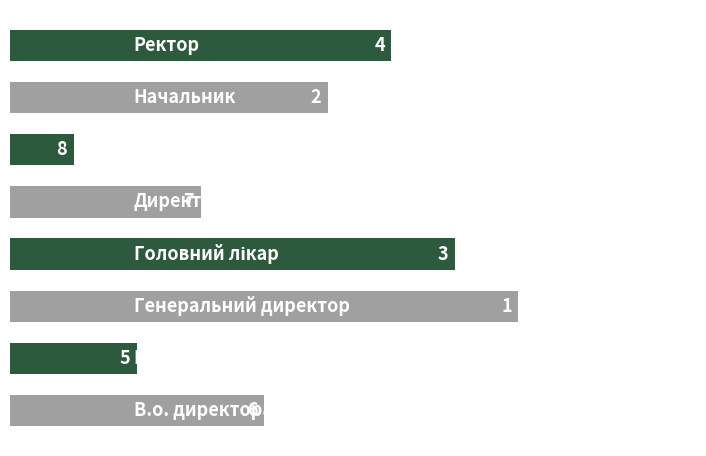

What is the maximum value shown in the chart?

8